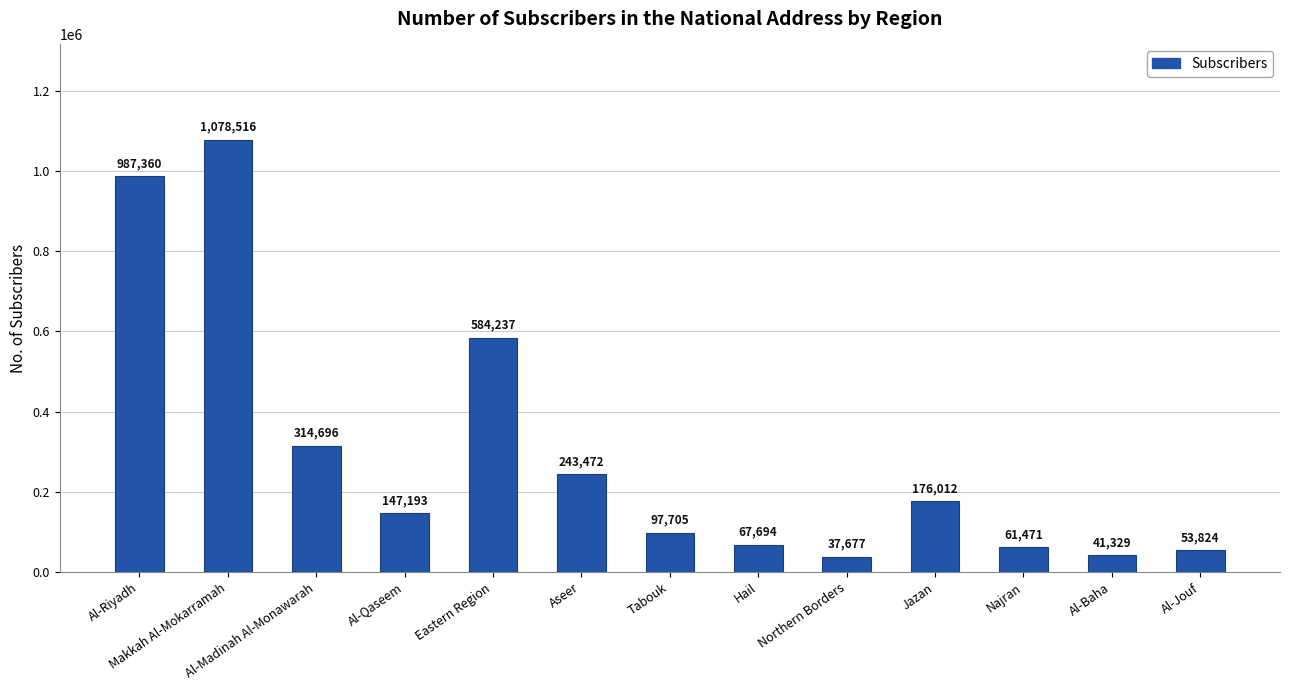

Reading left to right, what are all the values shown in this chart?

987360	1078516	314696	147193	584237	243472	97705	67694	37677	176012	61471	41329	53824